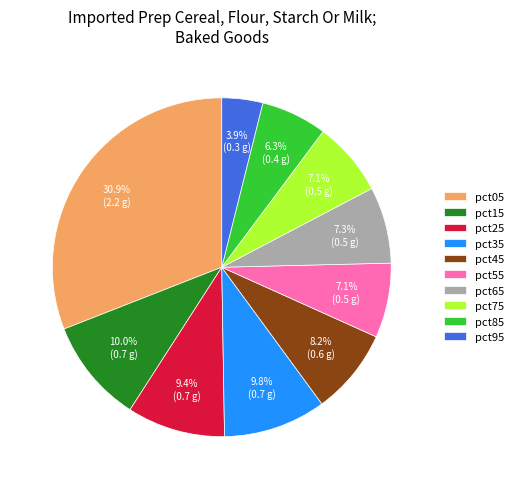

What percentage is the pct55 slice, to the nearest percent?

7%